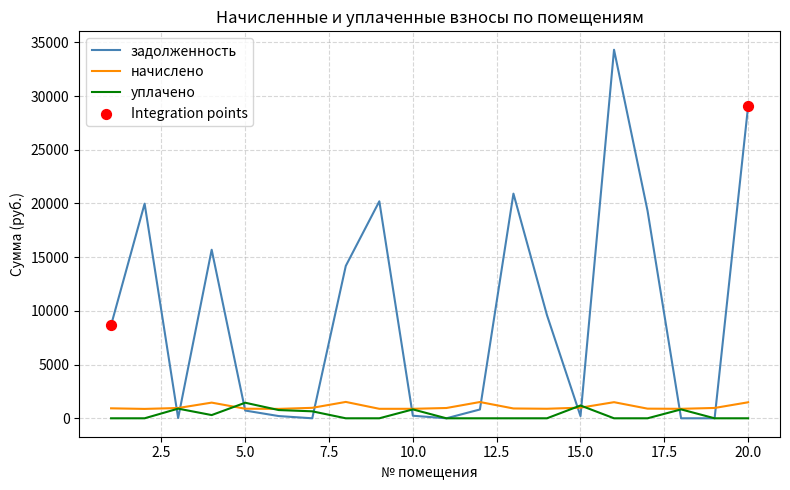

Which series has the largest range (max minus min)?

задолженность